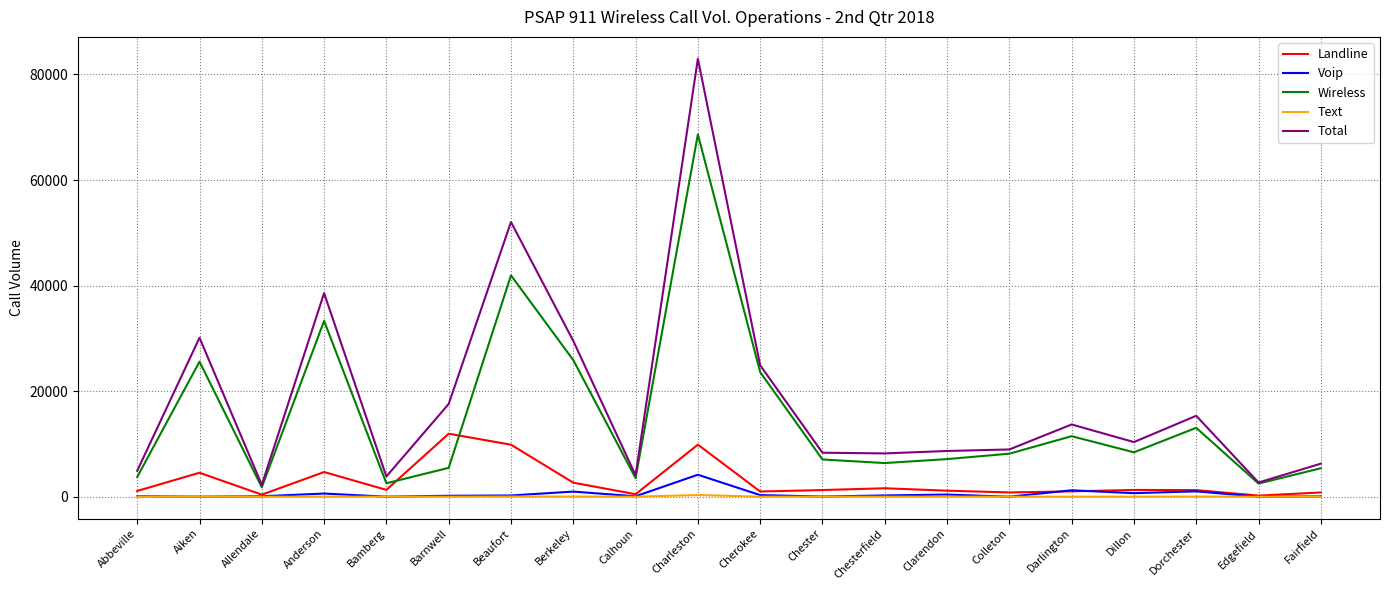

True or false: Total and Landline cross at least once.

False